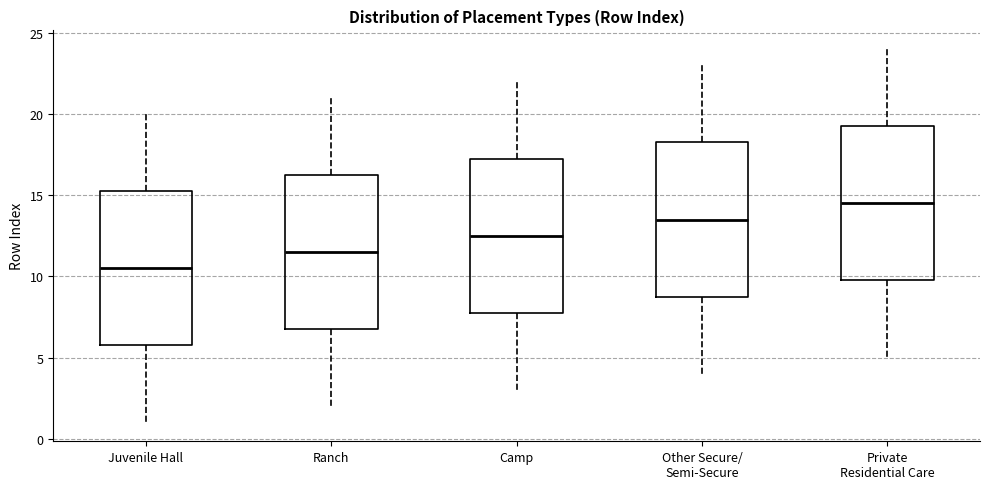

Which box's median line is the highest?

Private Residential Care